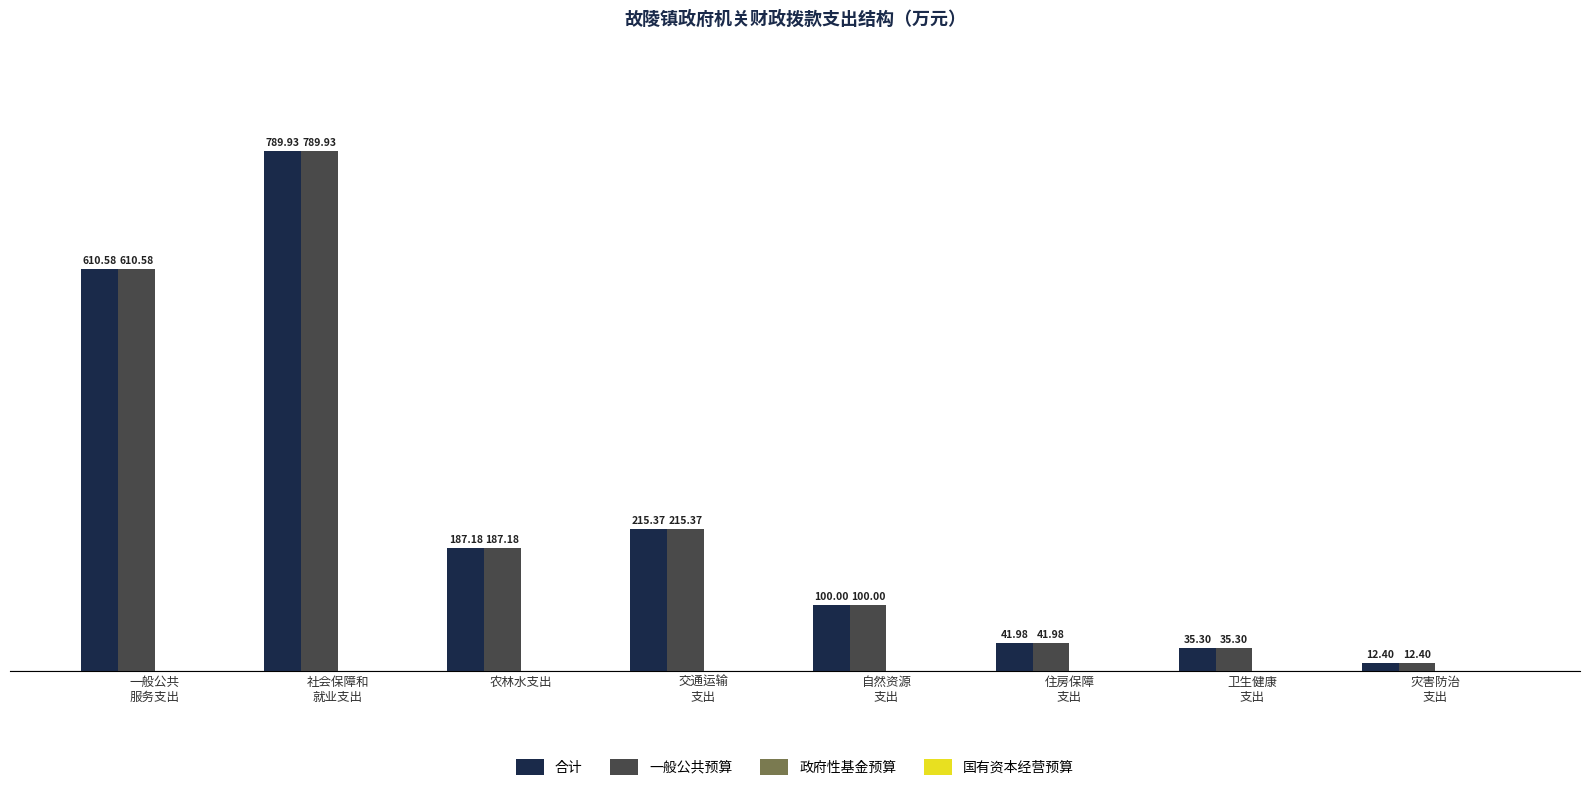

What is the label of the 6th bar from the left?

住房保障
支出